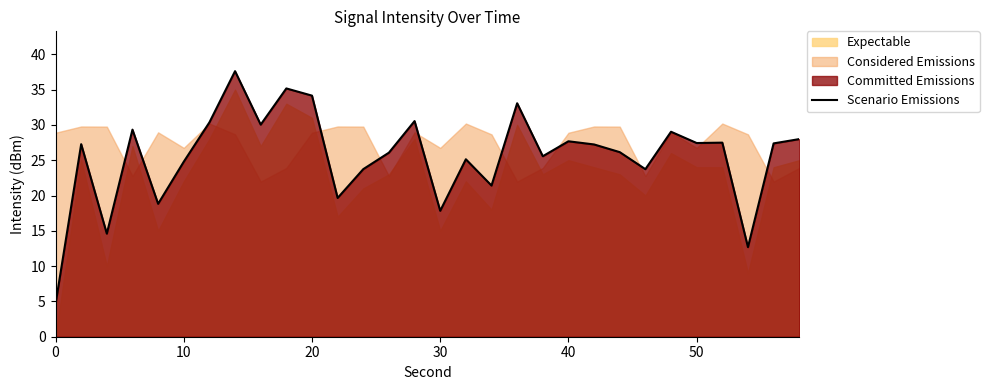

What is the maximum value shown in the chart?

37.6